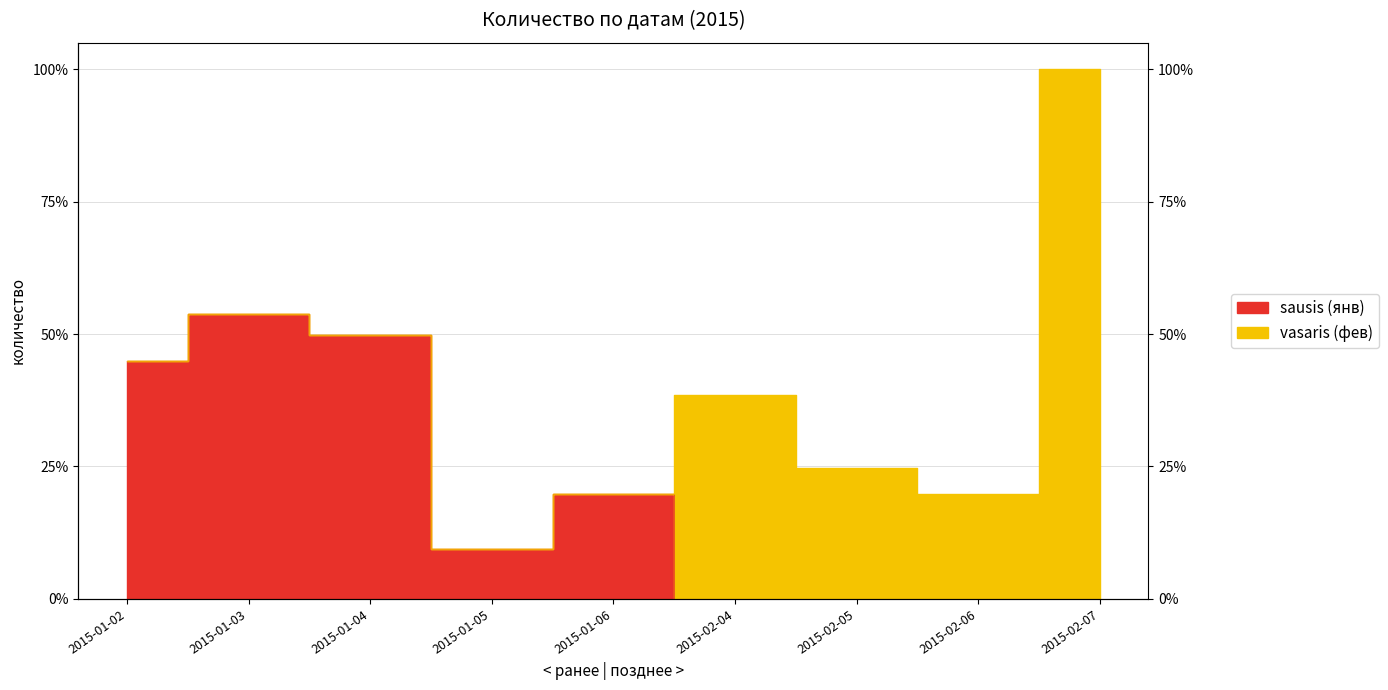

What is the label of the 8th point from the right?

2015-01-03